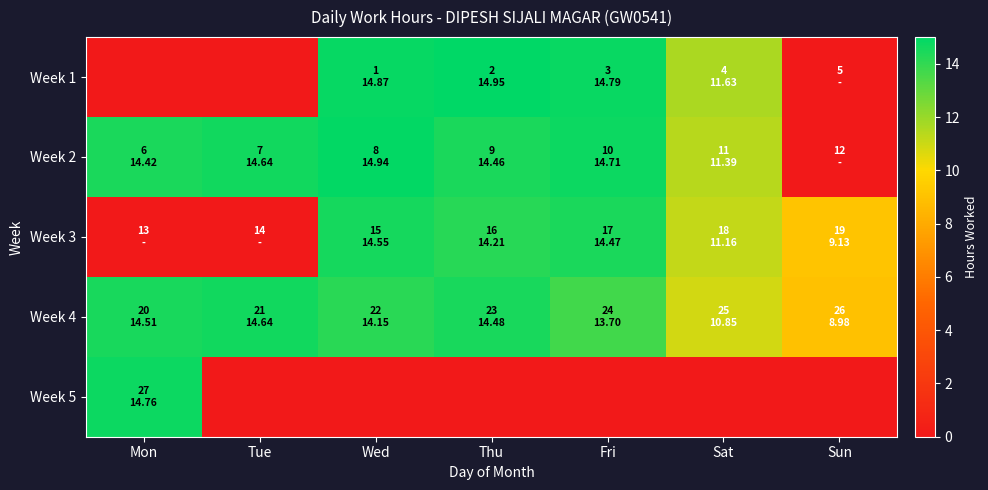

What is the total value across all series at Tue?

27.3